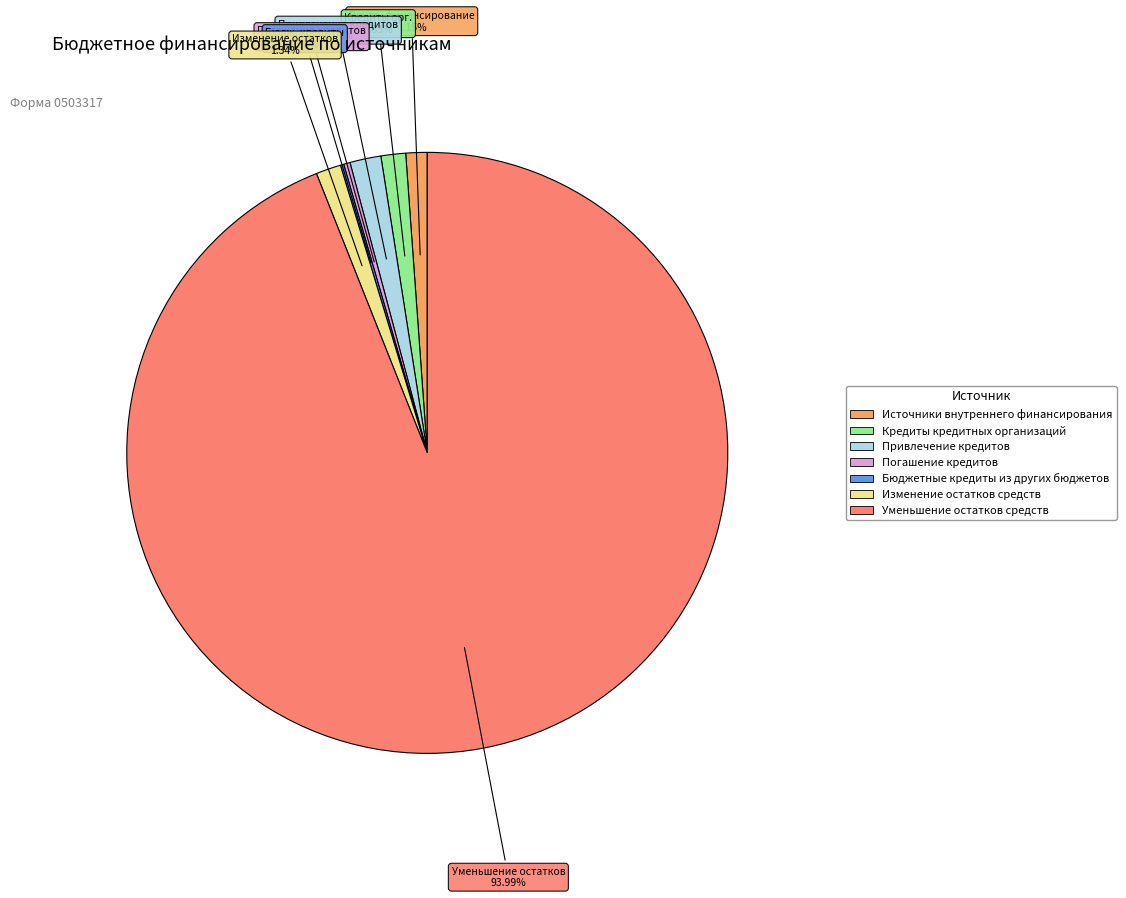

Combined, do Уменьшение остатков средств and Источники внутреннего финансирования account for over 50%?

Yes